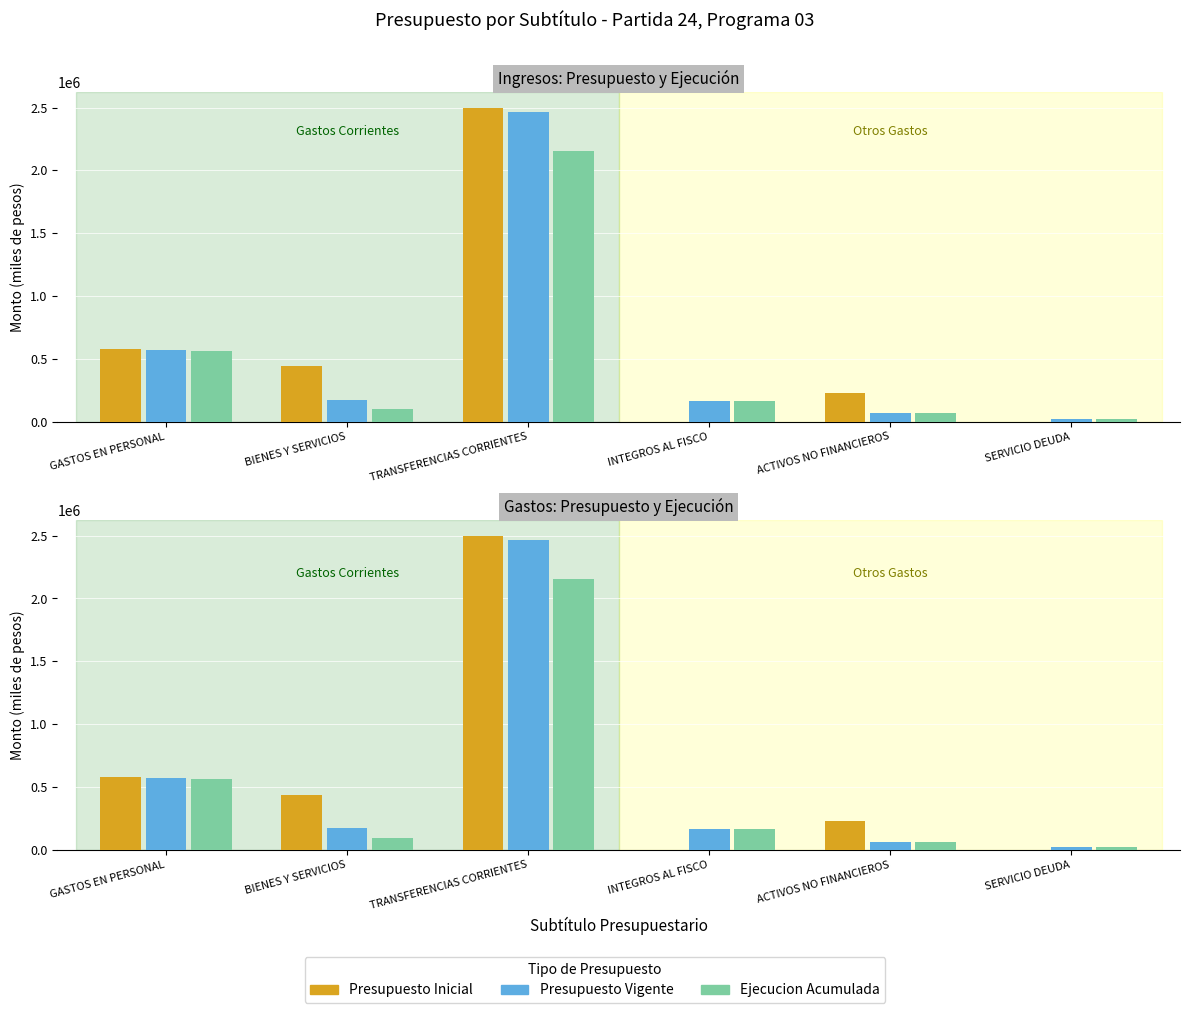

Which category has the highest value across all series?

TRANSFERENCIAS CORRIENTES